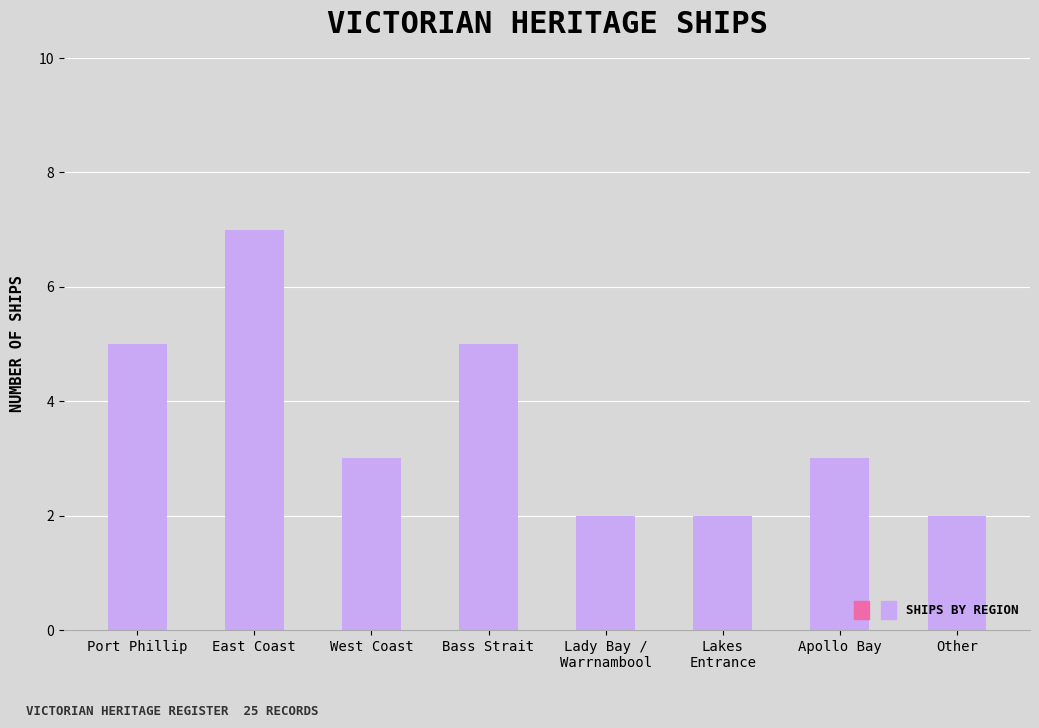

Reading right to left, extract all data points from this chart.

2	3	2	2	5	3	7	5